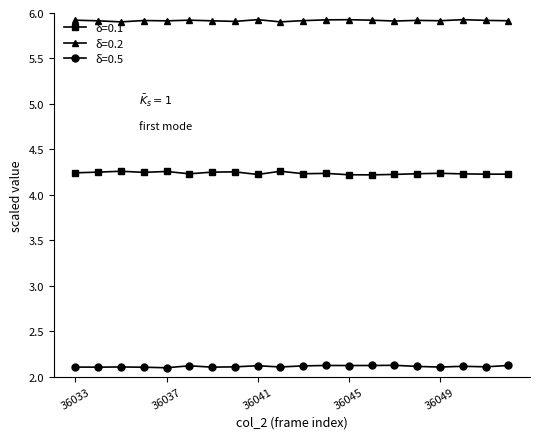

What are all the series names shown in the legend?

δ=0.1, δ=0.2, δ=0.5